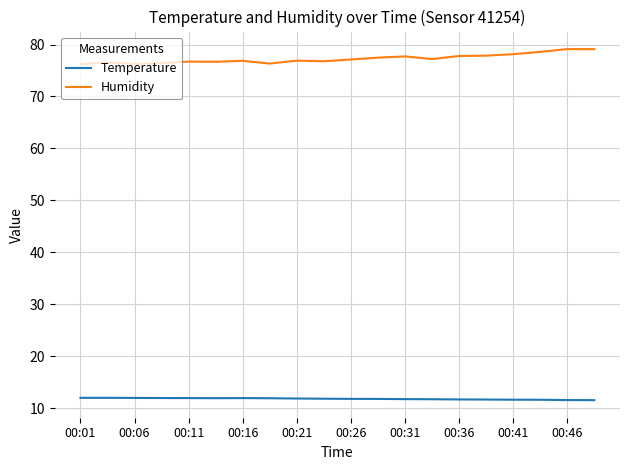

At how many categories does at least one series exceed 31?

20